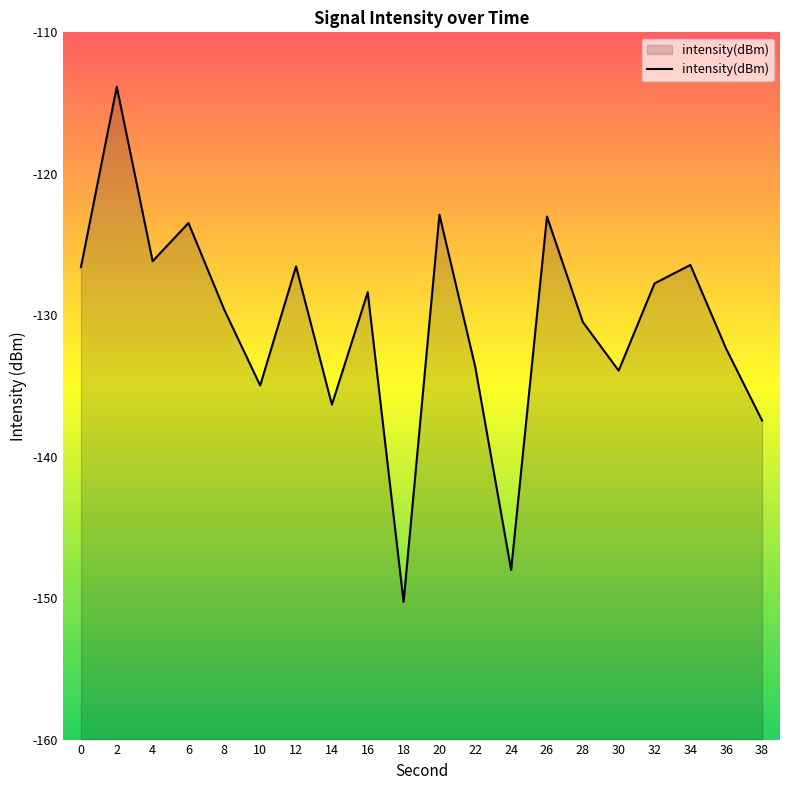

Between 2 and 14, which is larger?

2